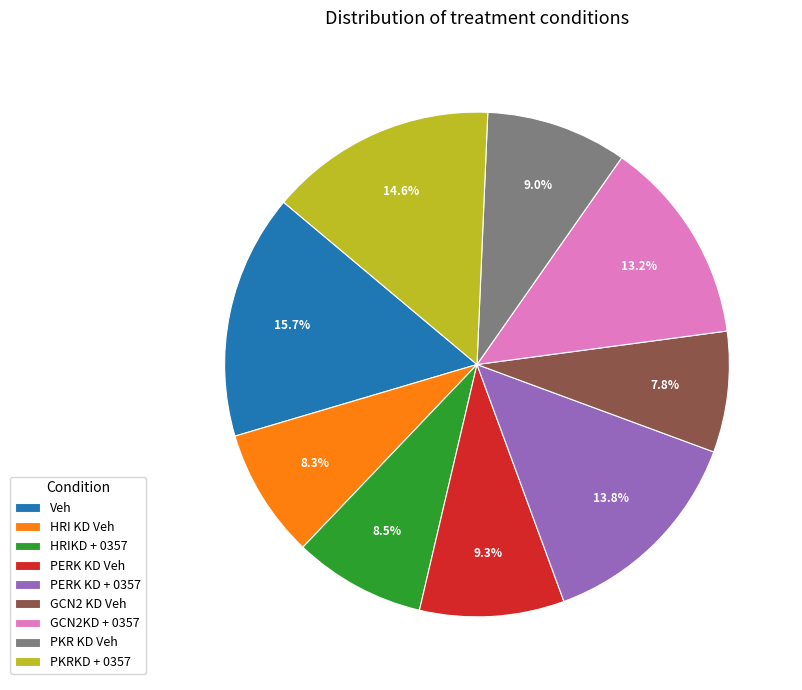

What is the ratio of the value at PKRKD + 0357 to the value at GCN2KD + 0357?

1.1